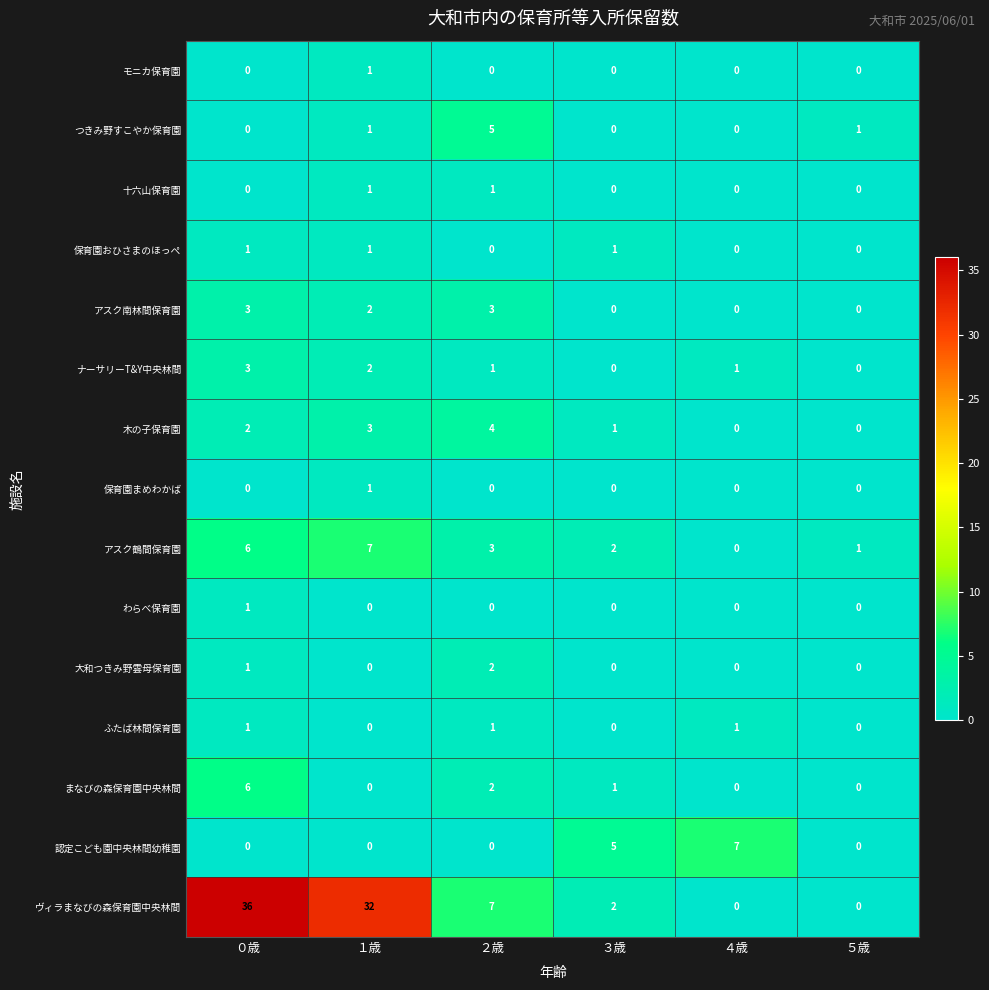

How many わらべ保育園 values are between 0 and 1?

6